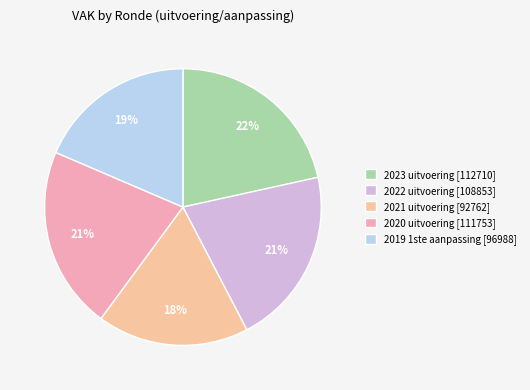

How many segments does this pie chart have?

5